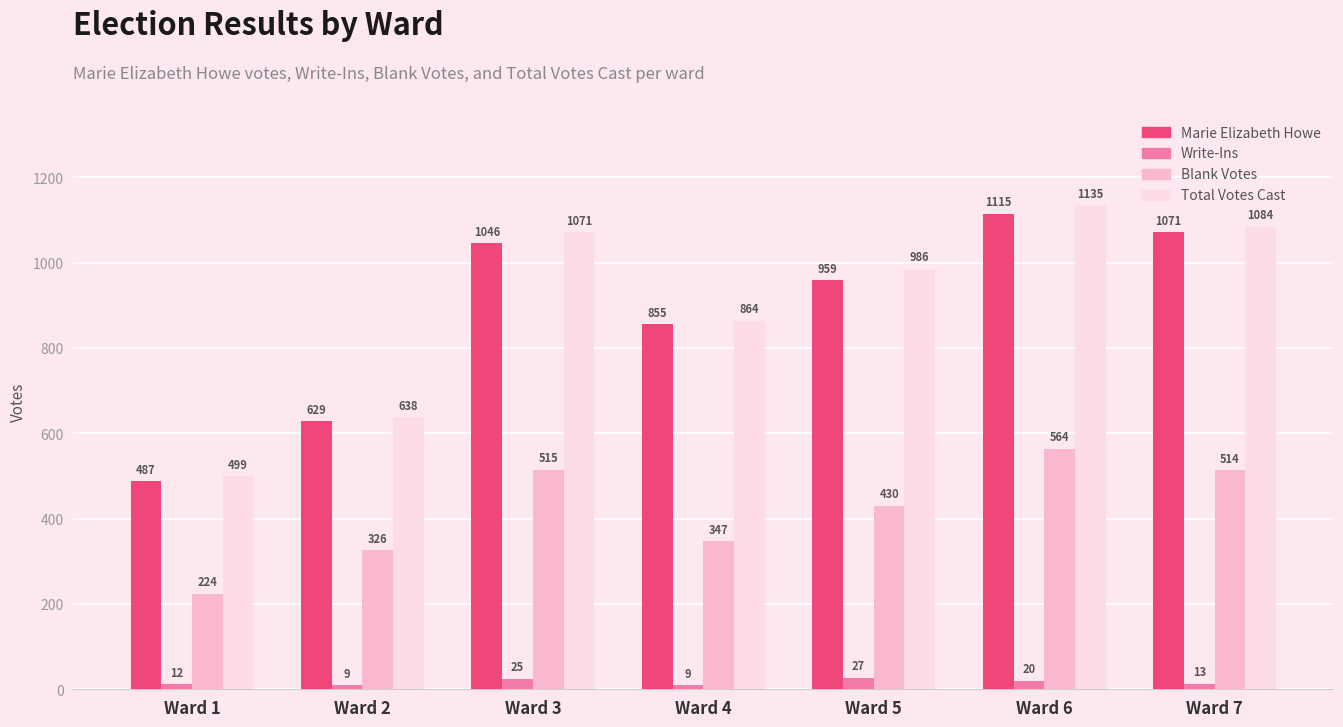

True or false: Total Votes Cast has a value of 499 at Ward 1.

True